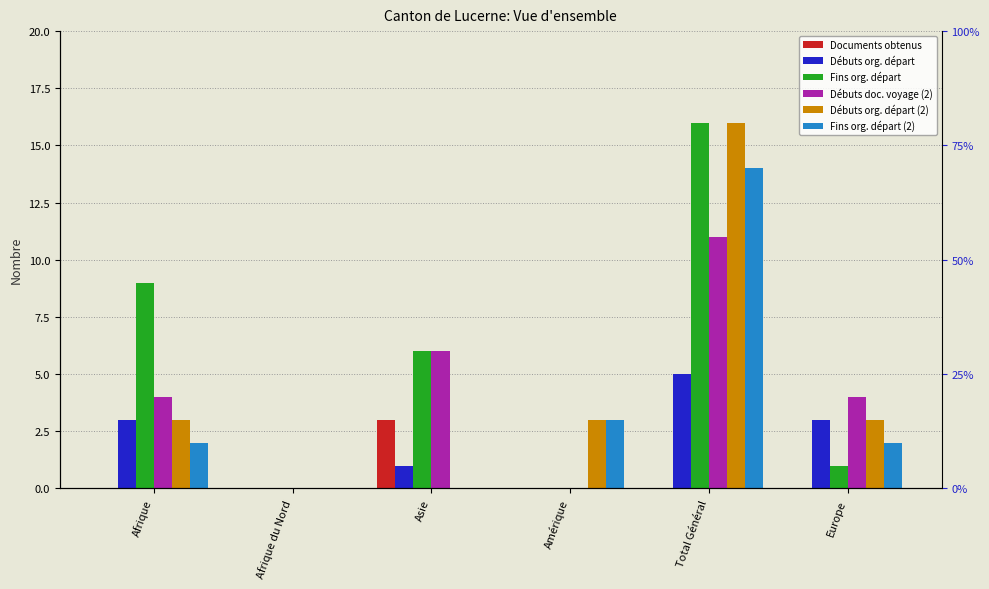

Count the Documents obtenus values in the range 0 to 1.

5